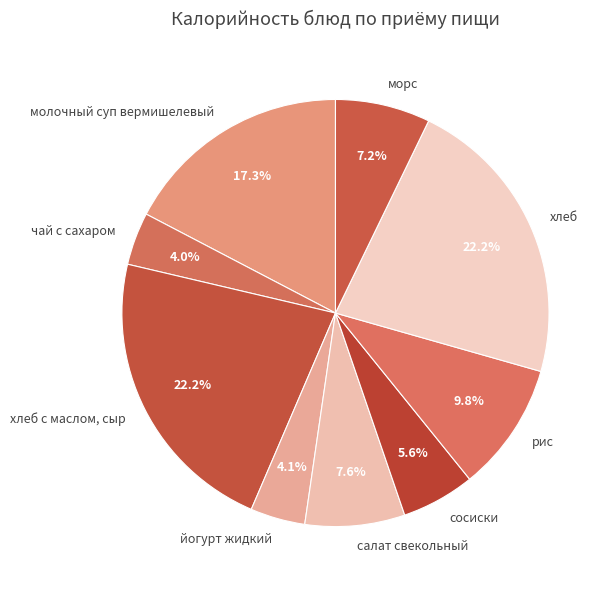

Combined, do рис and хлеб account for over 50%?

No